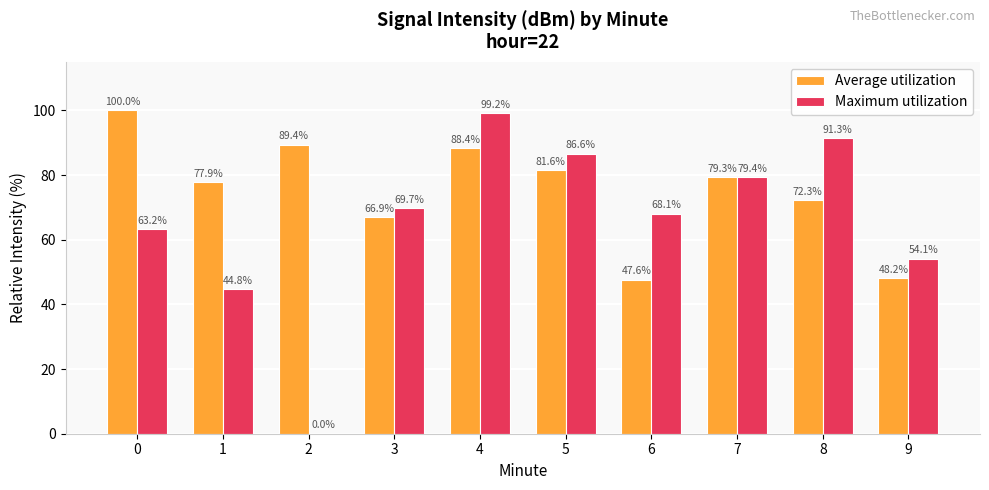

At which label is Average utilization closest to 73?

8